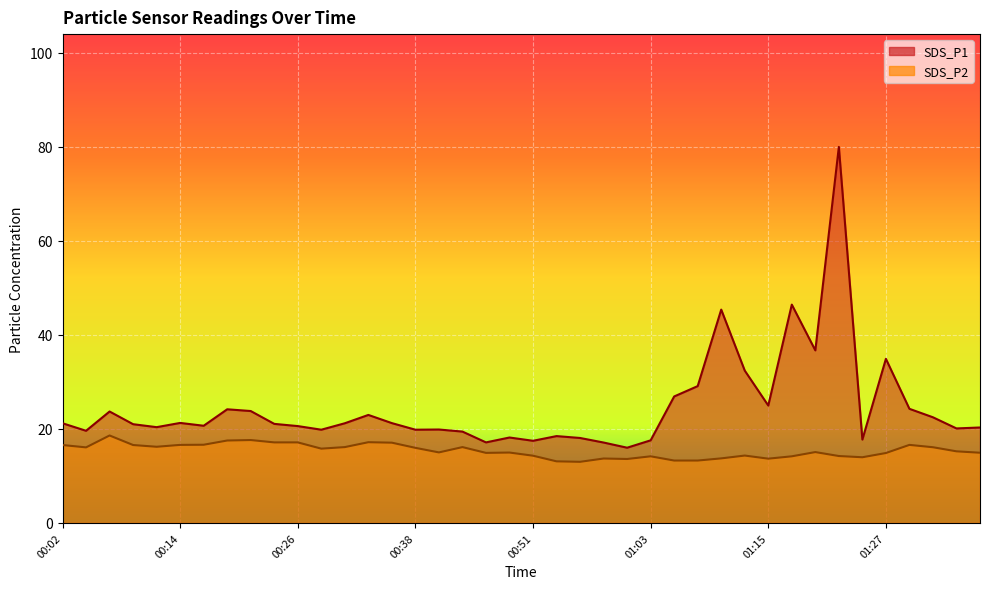

Is it true that SDS_P2 equals 17.1 at 00:24?

True